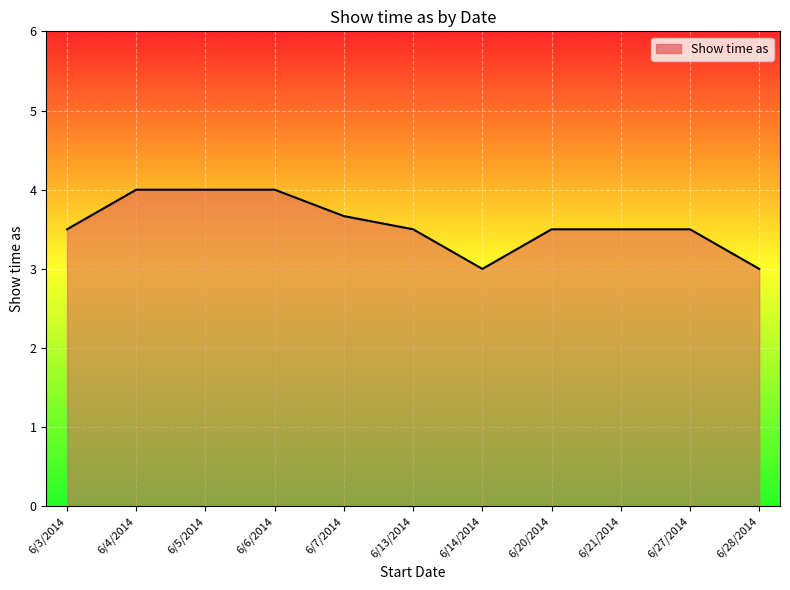

What is the sum of the values at 6/20/2014 and 6/13/2014?

7.0